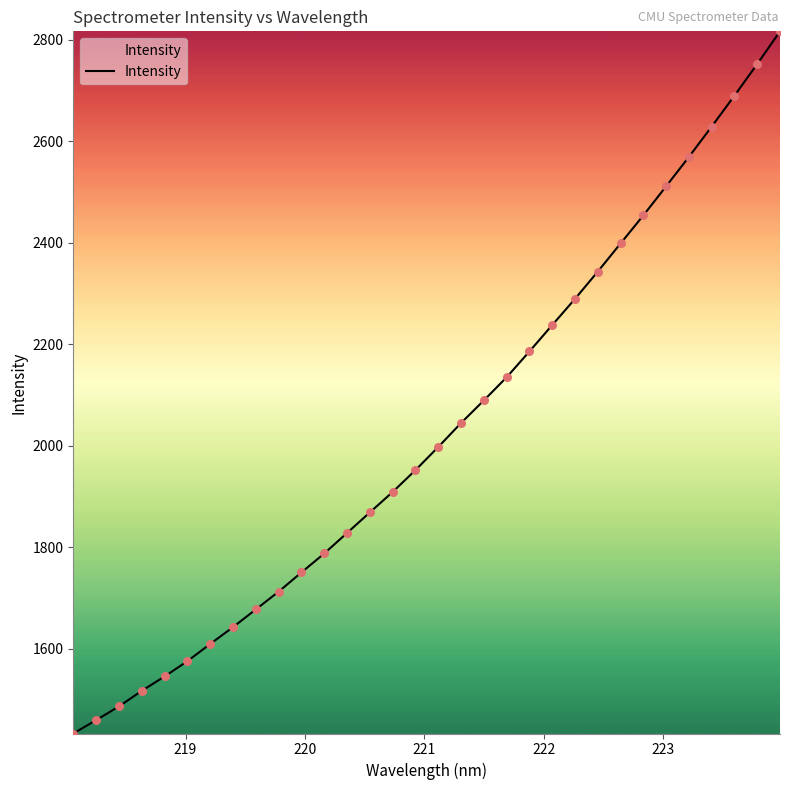

What is the smallest value displayed?

1432.8